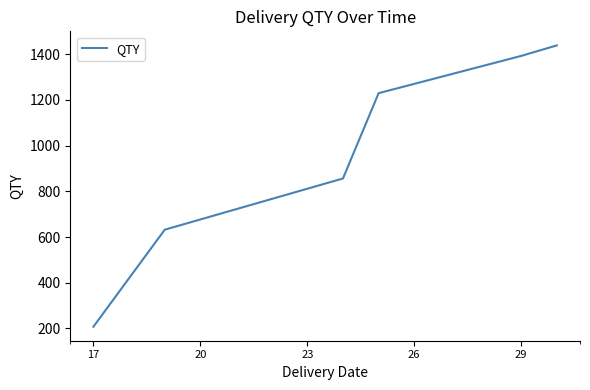

What is the maximum value shown in the chart?

1438